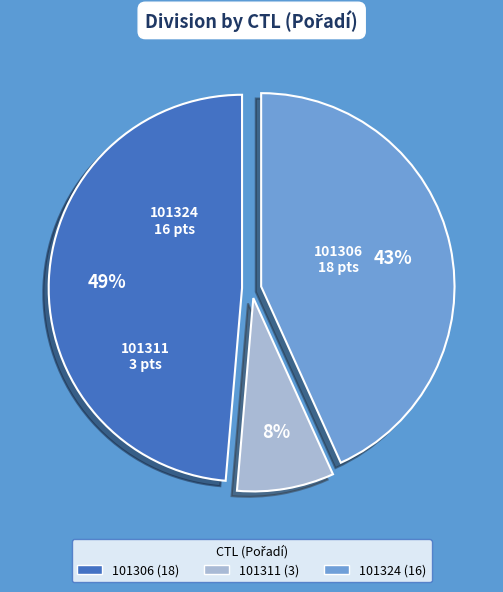

The 101324 slice represents 43% of the pie. True or false?

True